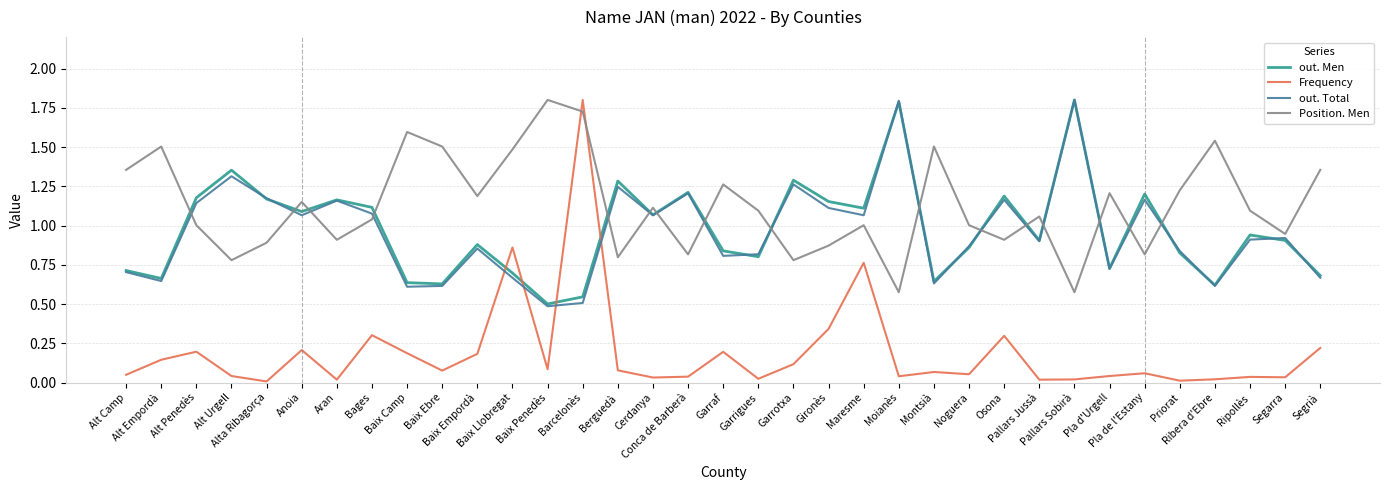

How many lines are shown in the chart?

4